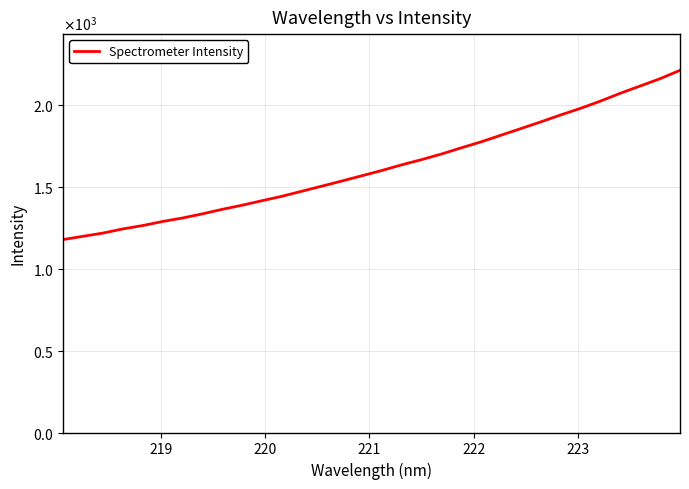

Does the chart have visible grid lines?

Yes